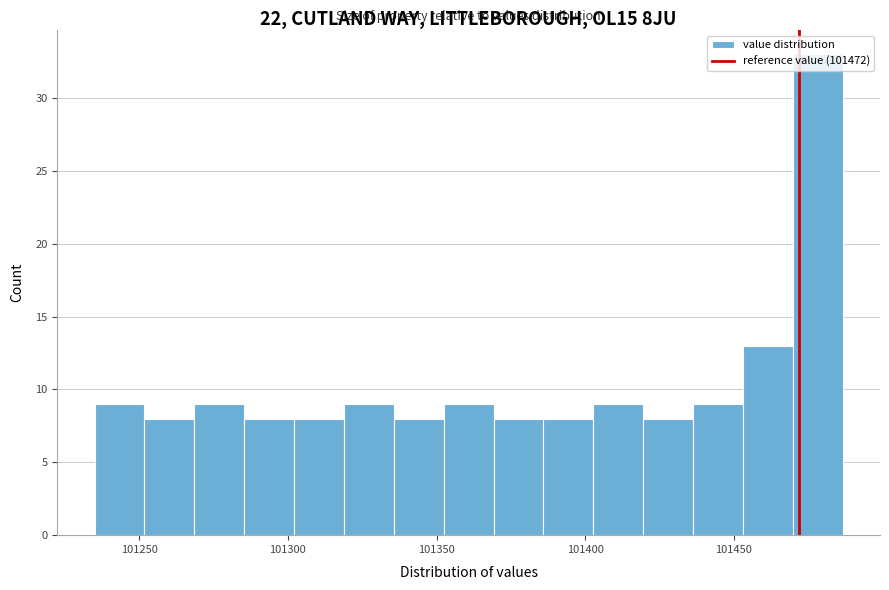

Around what value on the x-axis is the tallest bar? Give the approximate position of its centre, as read against the axis.

101480